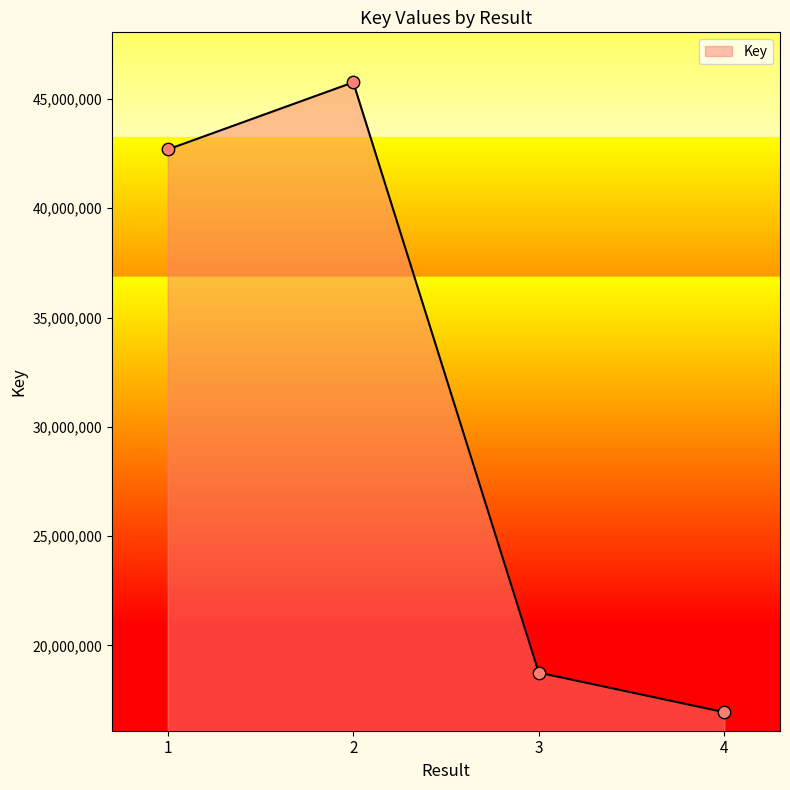

Approximately how many times larger is the value at 2 compared to 4?

2.7